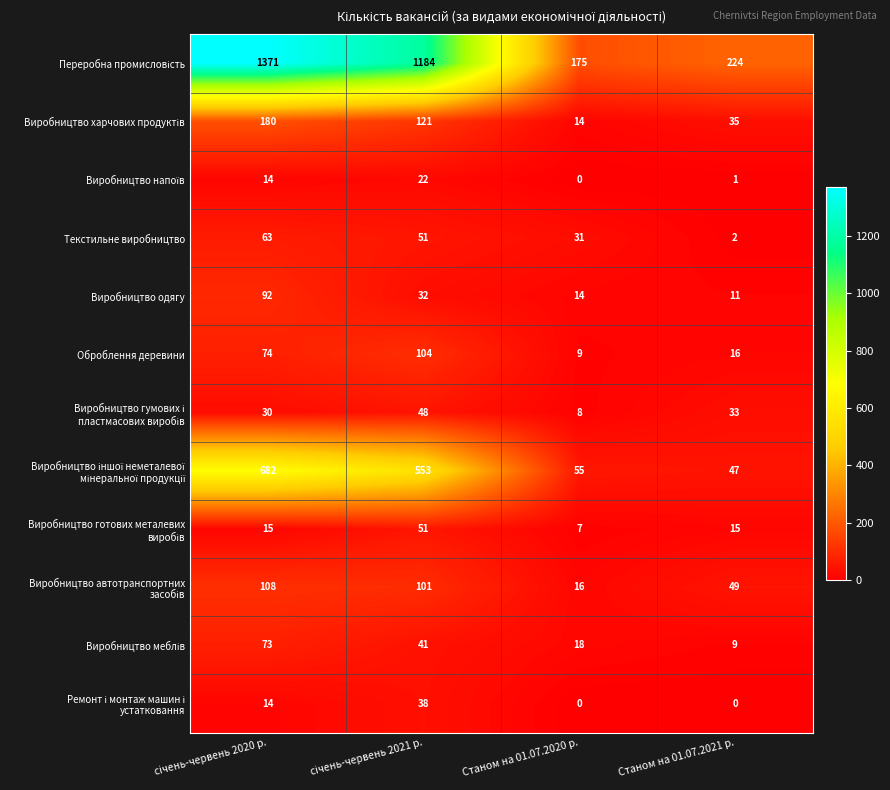

What is the difference between the highest and lowest values at Станом на 01.07.2020 р.?

175